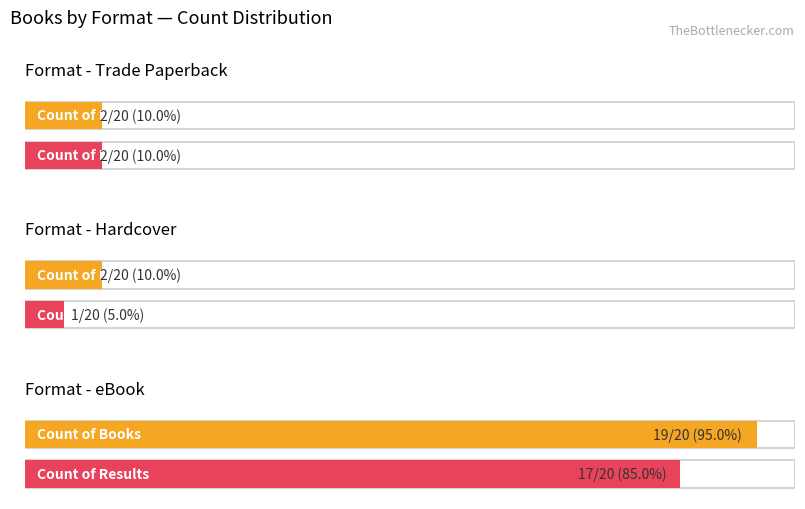

Reading left to right, extract all data points from this chart.

Count of Books: Trade Paperback=2	Hardcover=2	eBook=19
Count of Results: Trade Paperback=2	Hardcover=1	eBook=17